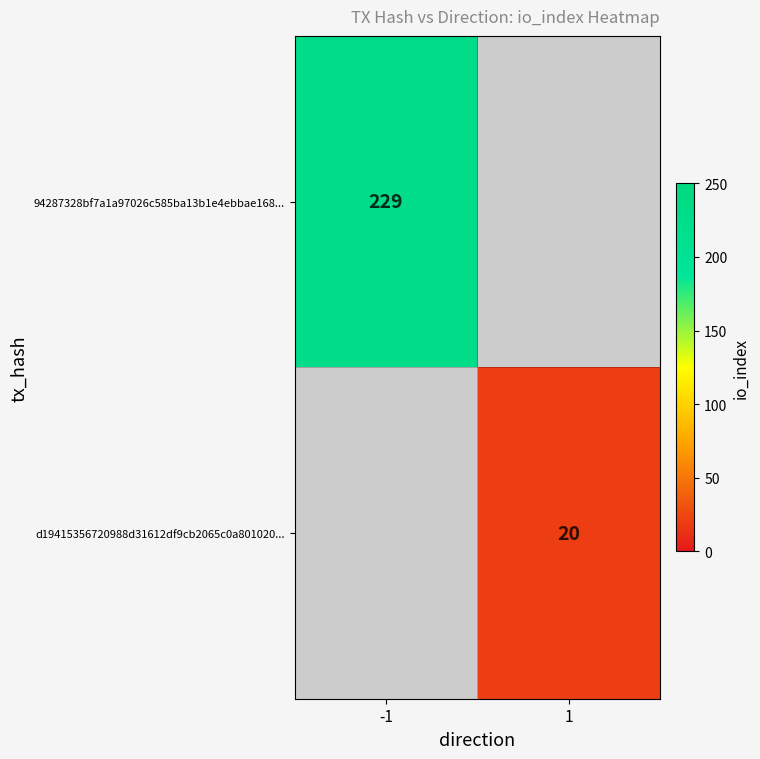

True or false: d19415356720988d31612df9cb2065c0a801020... has a value of 20 at 1.

True